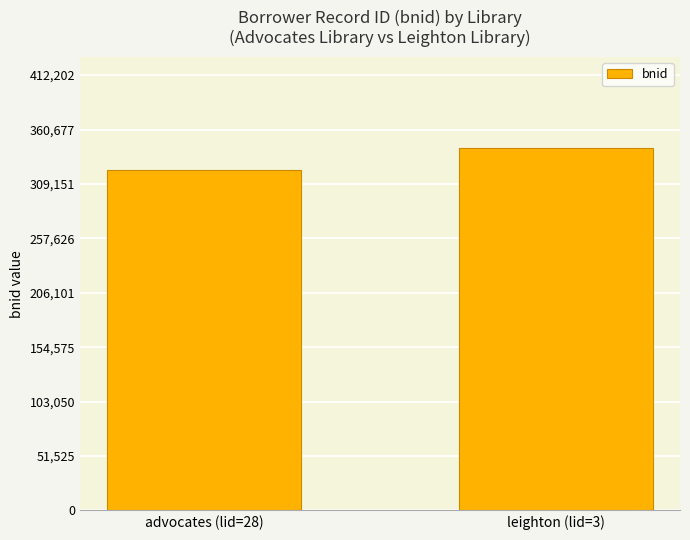

What value does the data have at leighton (lid=3)?

343502